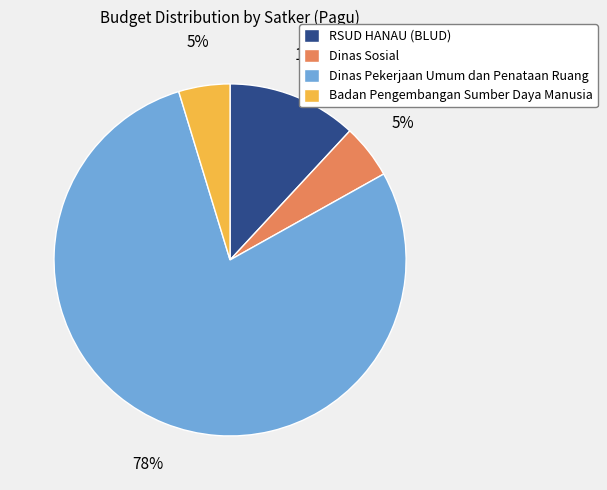

Is there any slice that represents more than half of the pie?

Yes